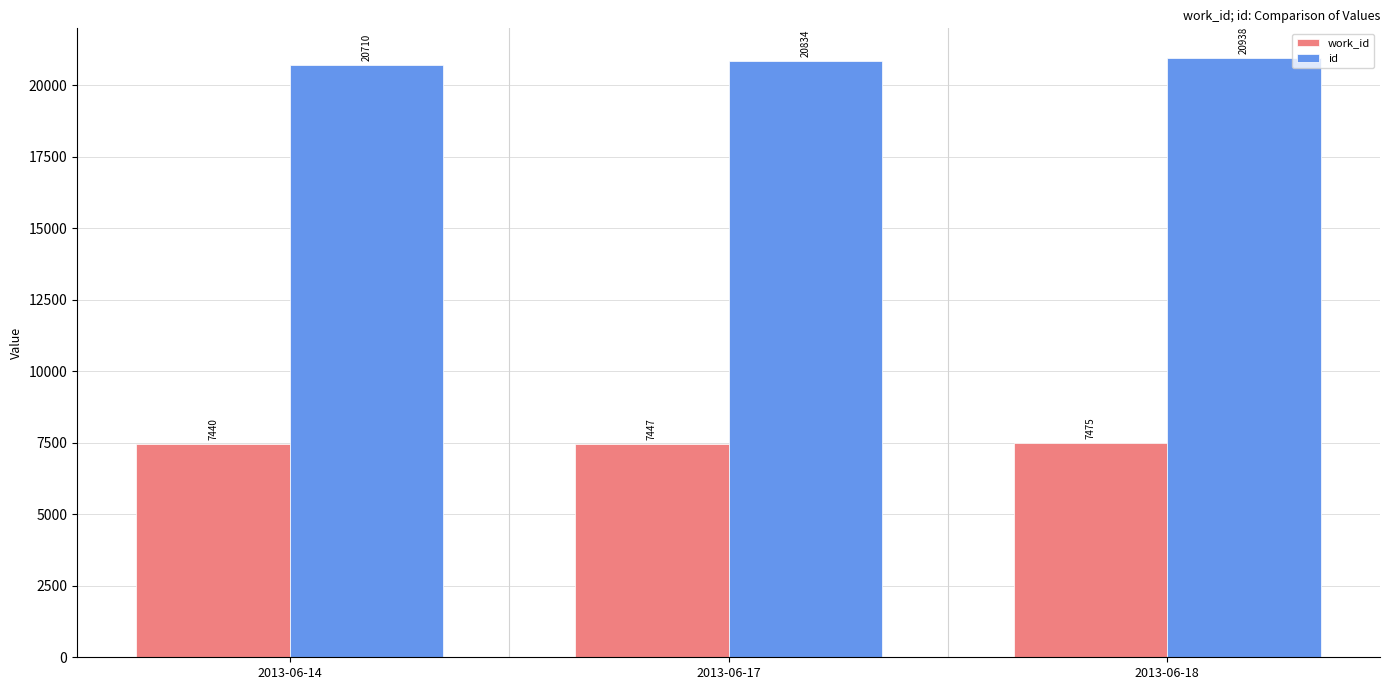

What is the average value of the work_id series?

7454